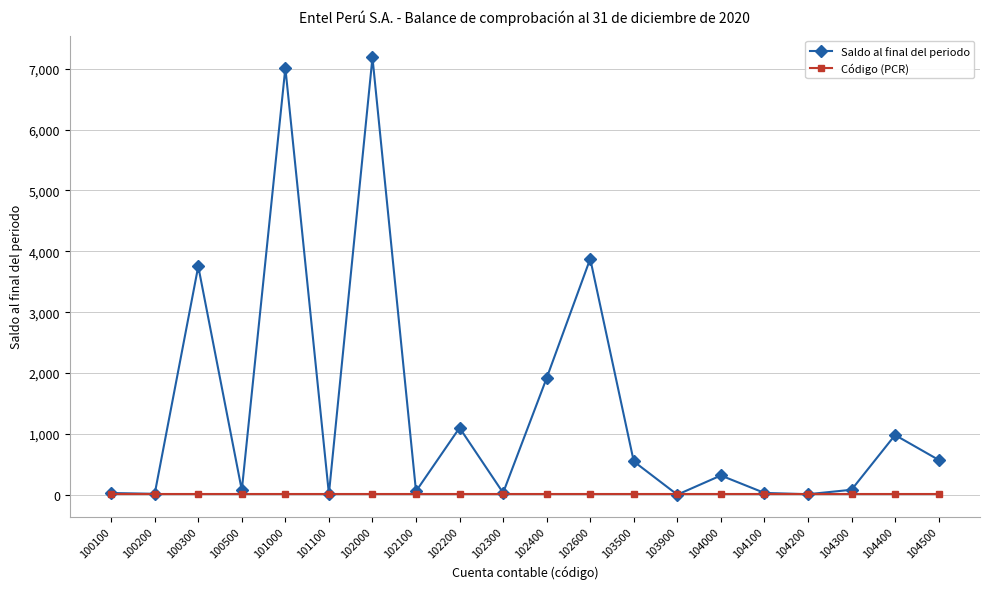

Does the chart have visible grid lines?

Yes